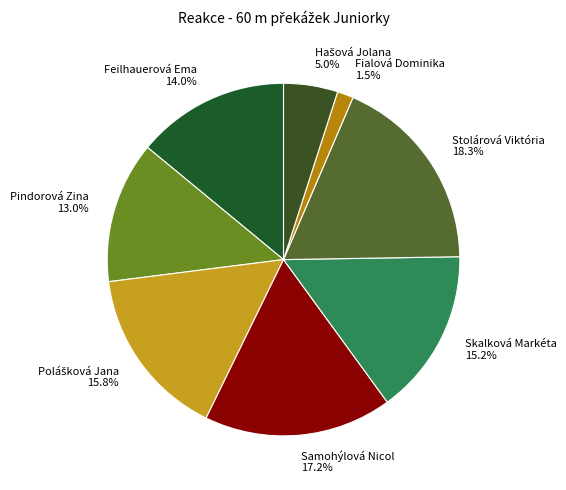

What percentage is NOT represented by Skalková Markéta 15.2%?

84.8%